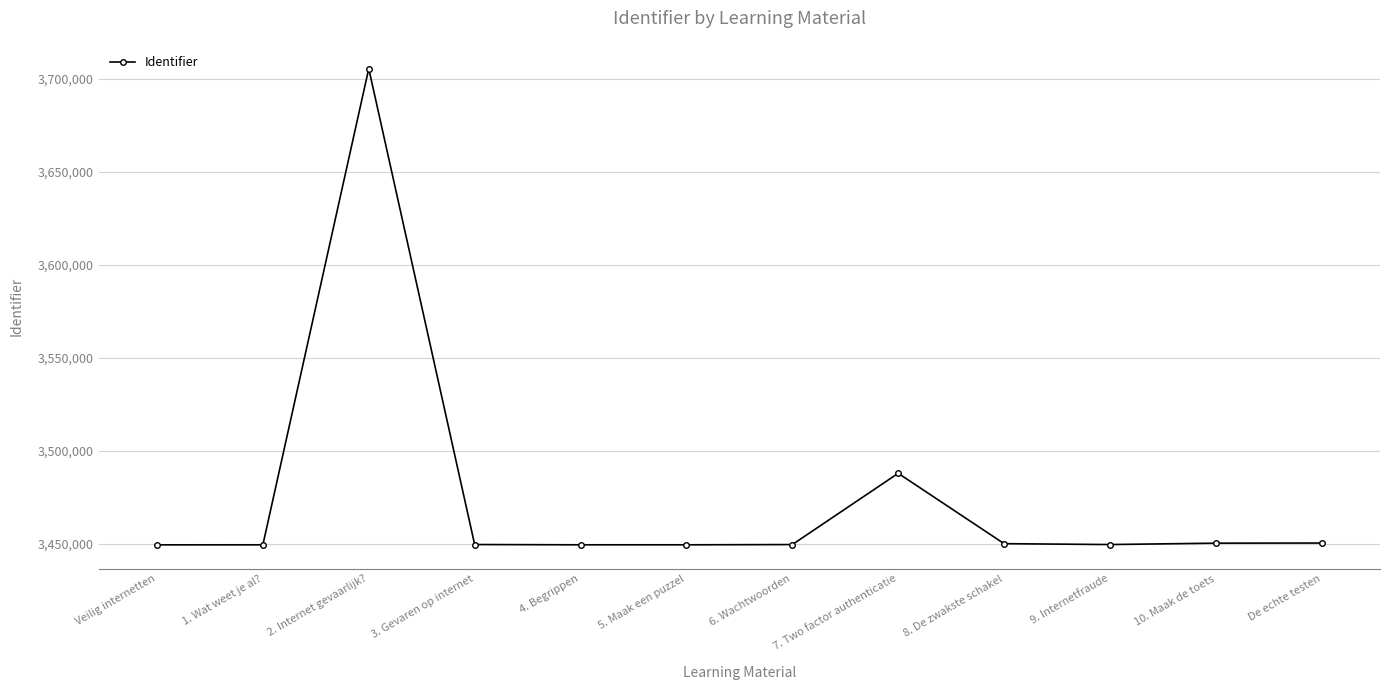

What is the label of the 5th point from the left?

4. Begrippen